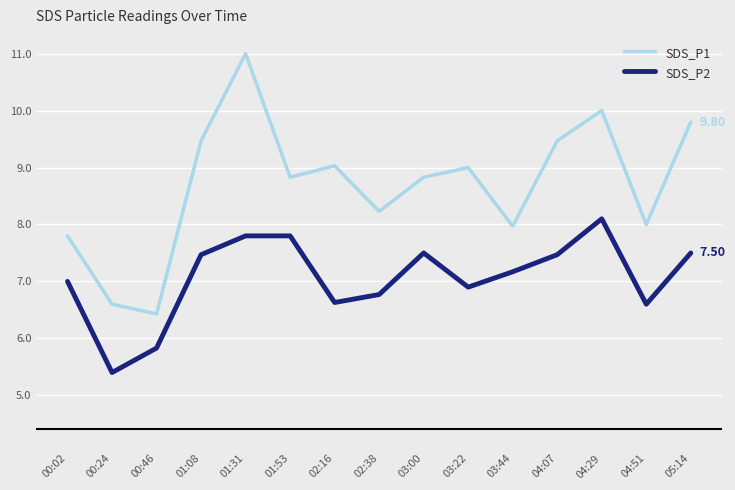

What is the difference between the SDS_P1 values at 01:08 and 00:46?

3.0